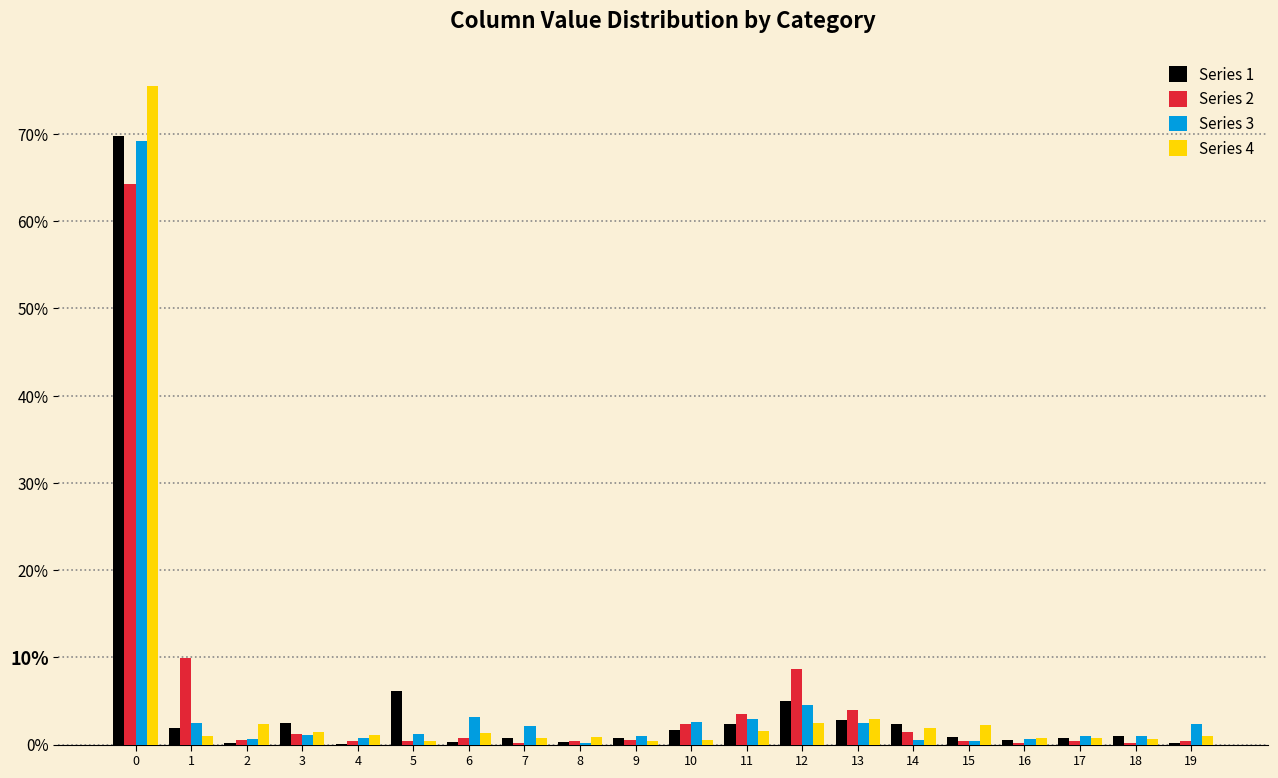

What is the maximum value shown in the chart?

75.5